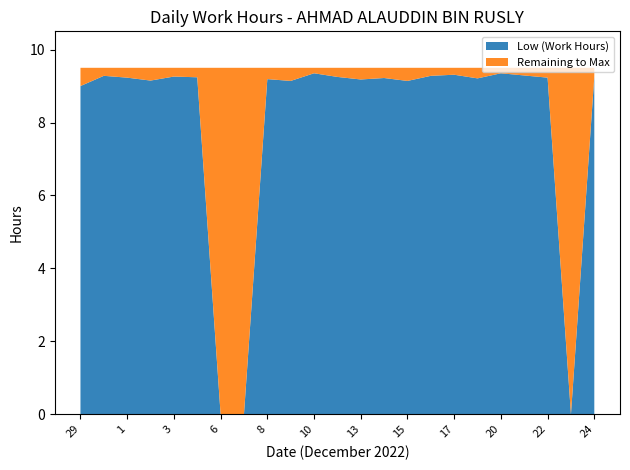

What is the total value across all series at 3?

9.5